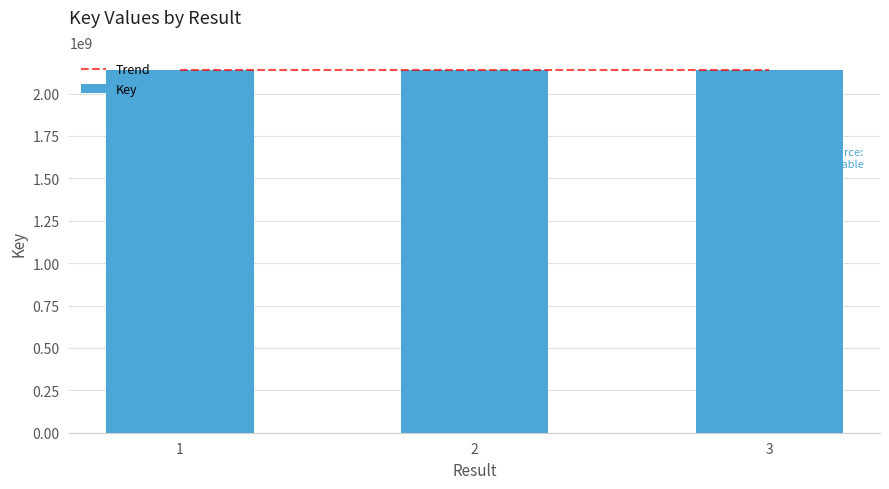

Is it true that the value at 1 is 2137658730?

True